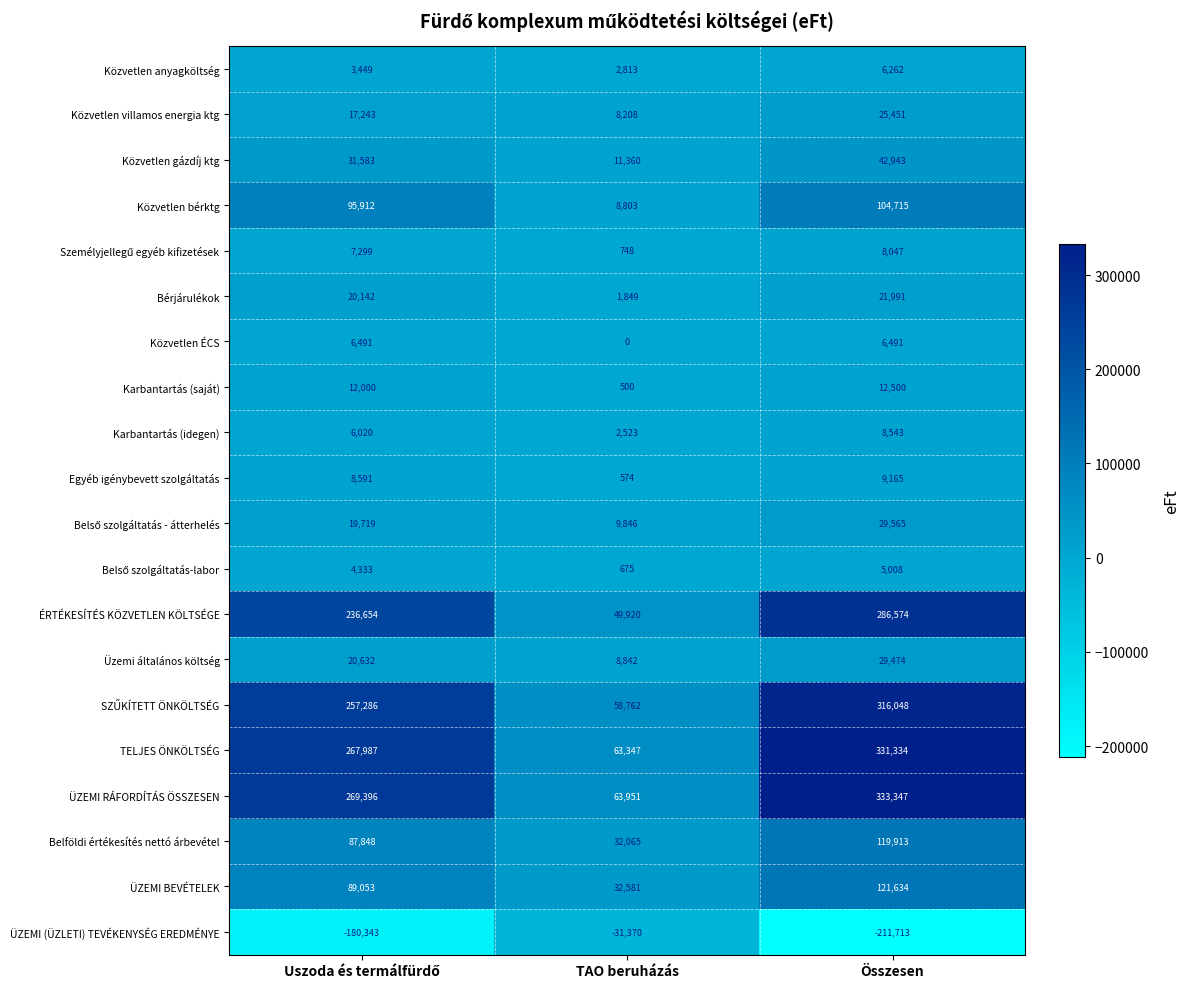

What is the greatest value displayed?

333347